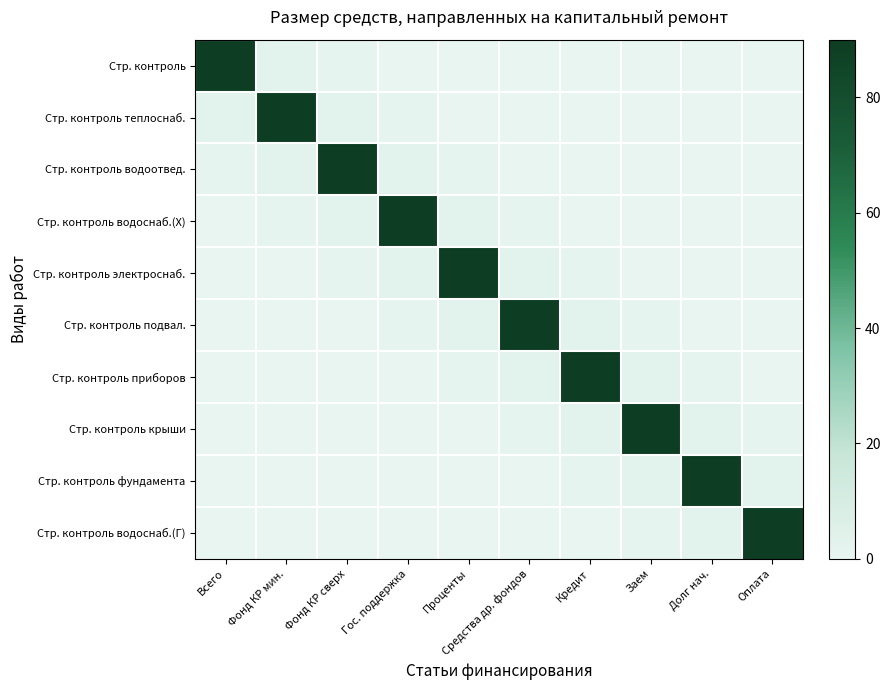

At how many categories does at least one series exceed 0?

10